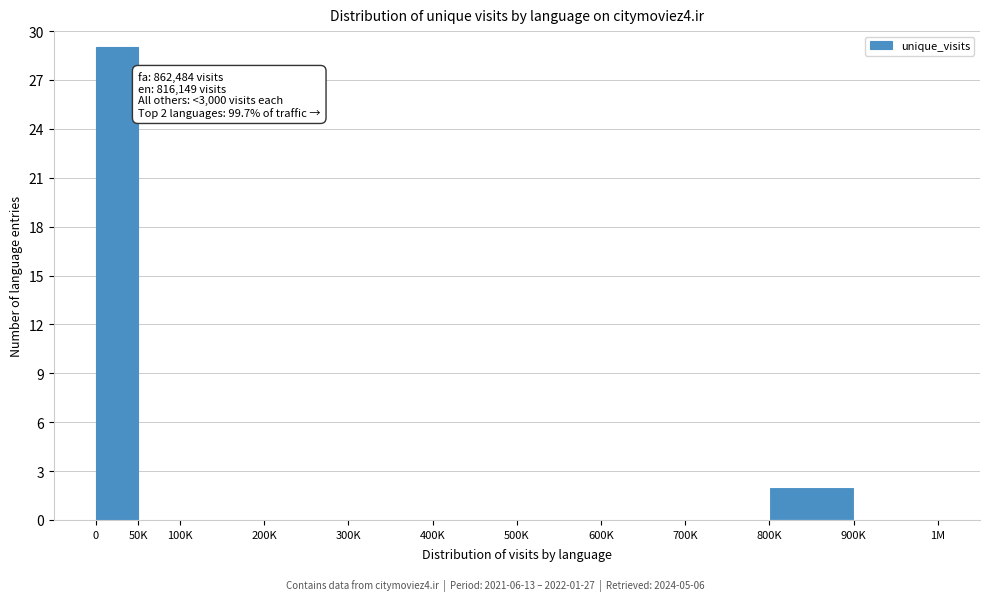

Reading right to left, list all the values displayed in this chart.

900K=0	800K=2	700K=0	600K=0	500K=0	400K=0	300K=0	200K=0	100K=0	50K=0	0=29